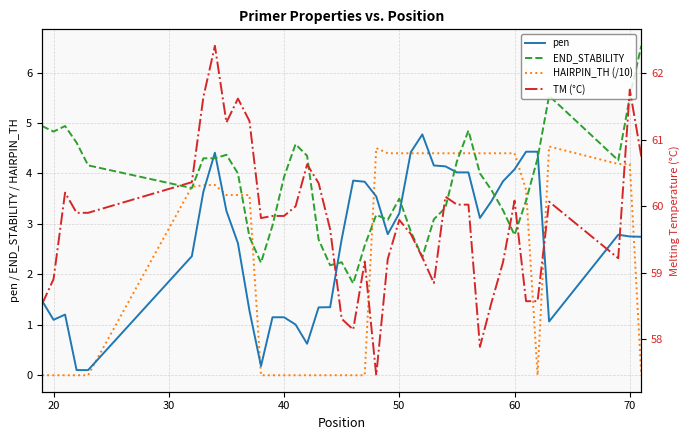

True or false: TM (°C) has a value of 95.9 at 19.

False